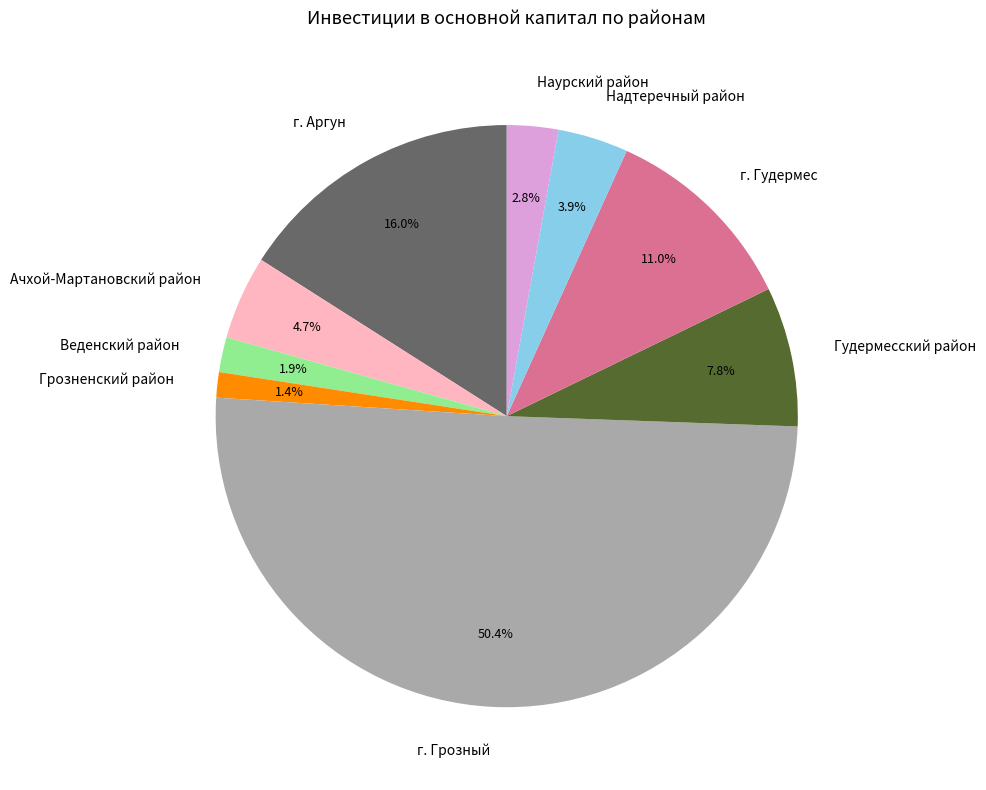

What portion of the pie excludes Веденский район?

98.1%